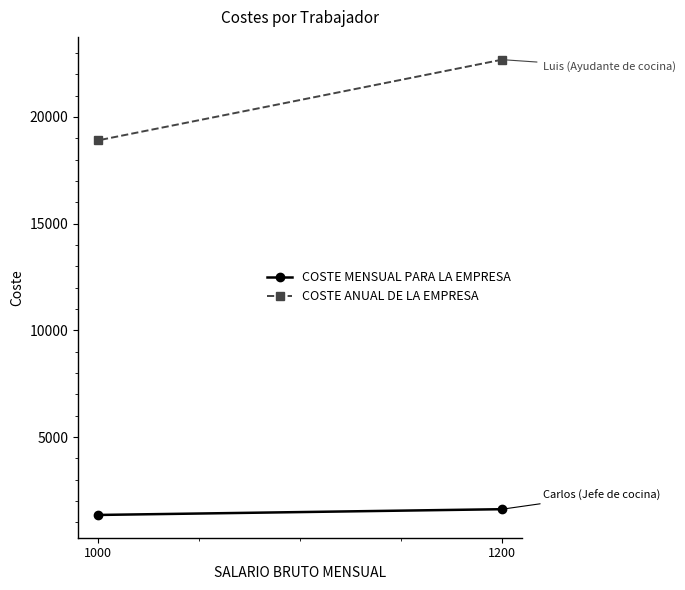

At how many categories does at least one series exceed 6224?

2